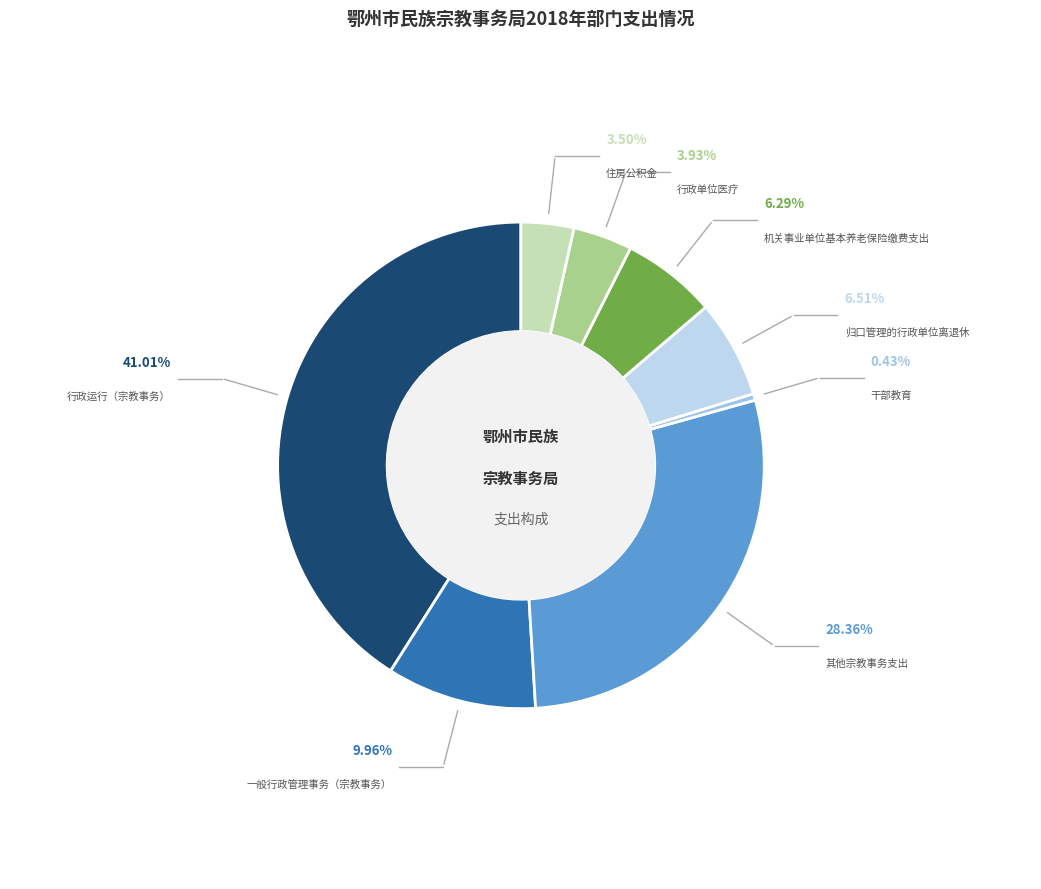

Does 机关事业单位基本养老保险缴费支出 account for over 50% of the chart?

No